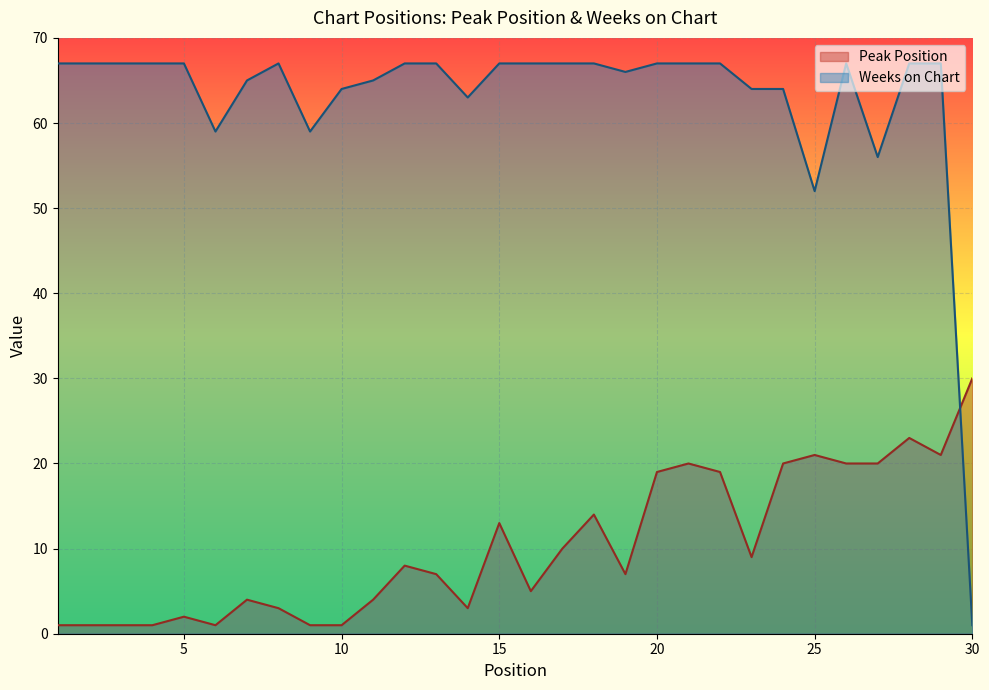

What is the difference between the maximum and minimum values in the Peak Position series?

29